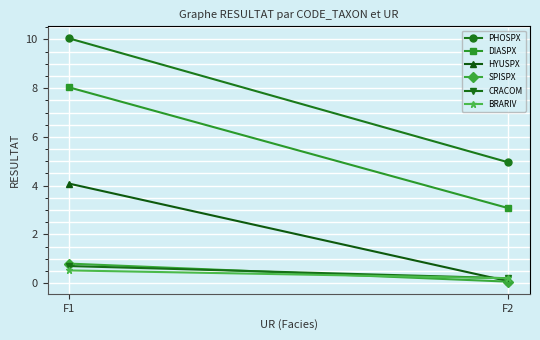

Reading right to left, what are all the values shown in this chart?

PHOSPX: F2=5.0	F1=10.0
DIASPX: F2=3.1	F1=8.0
HYUSPX: F2=0.1	F1=4.1
SPISPX: F2=0.1	F1=0.8
CRACOM: F2=0.2	F1=0.7
BRARIV: F2=0.2	F1=0.5